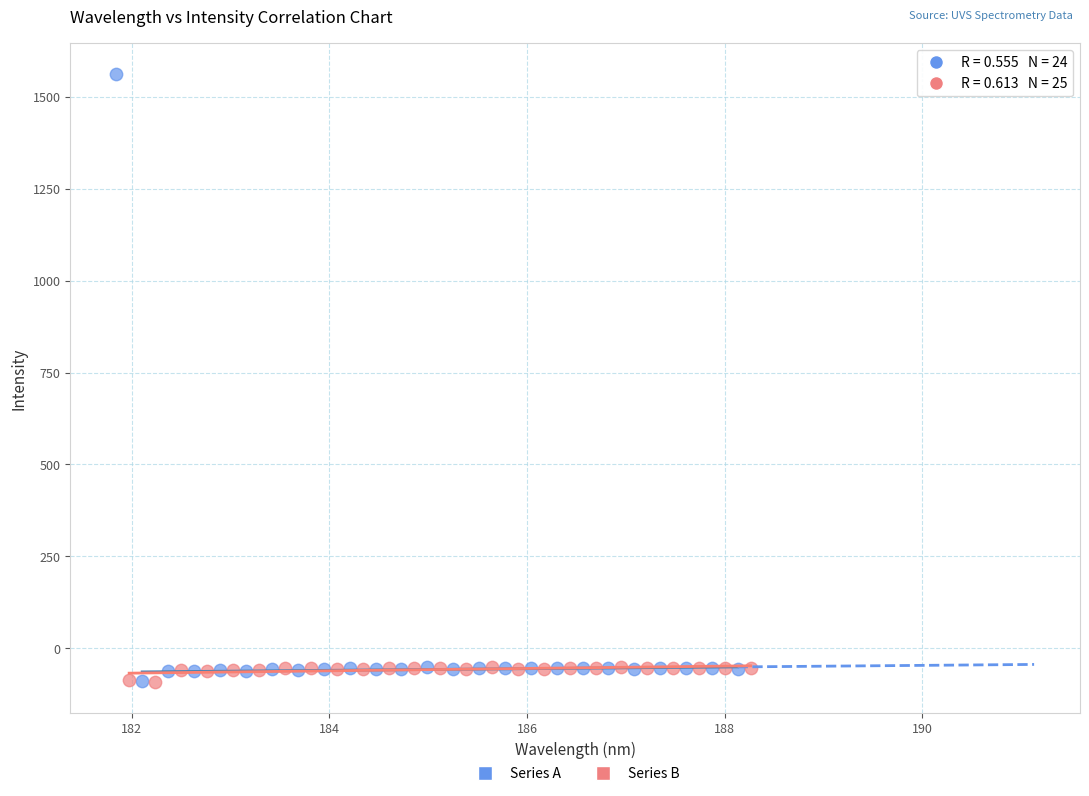

Which series has the largest Y range (max minus min)?

Series A